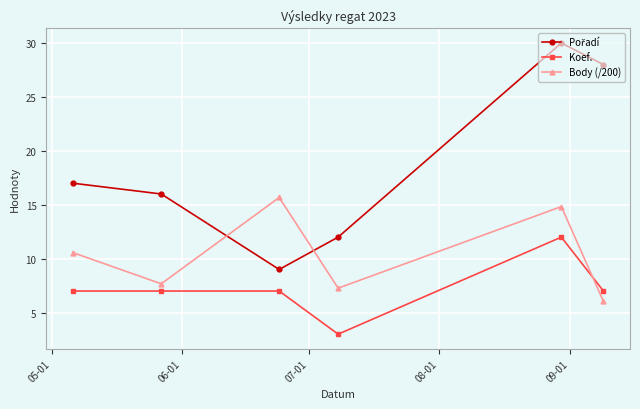

After their last crossing, which series has the higher values: Koef. or Body (/200)?

Koef.